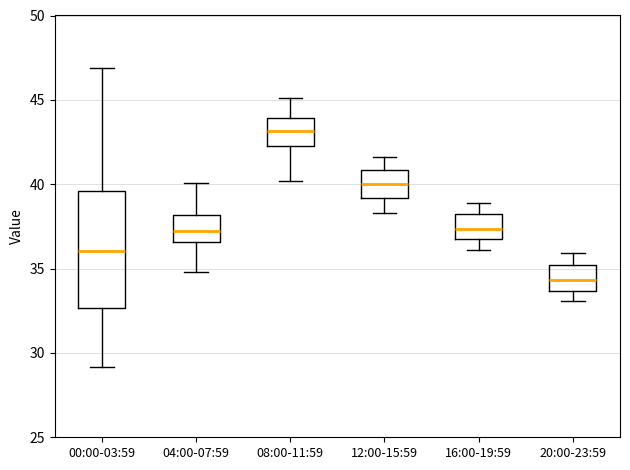

Which box is the tallest, from its lower edge to its upper edge?

00:00-03:59